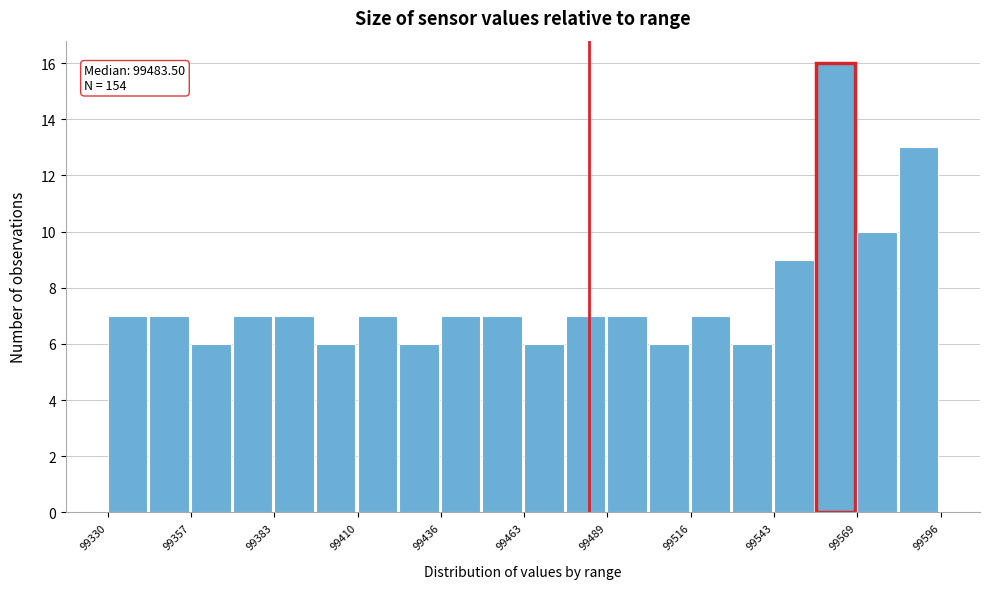

Around what value on the x-axis is the tallest bar? Give the approximate position of its centre, as read against the axis.

99560